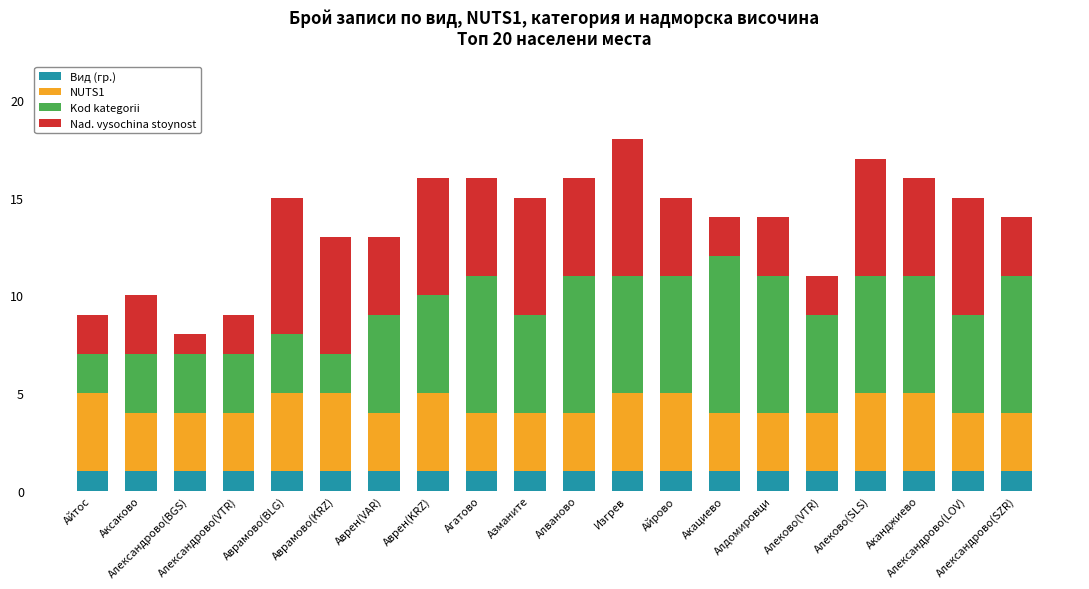

What is the sum of all Вид (гр.) values?

20